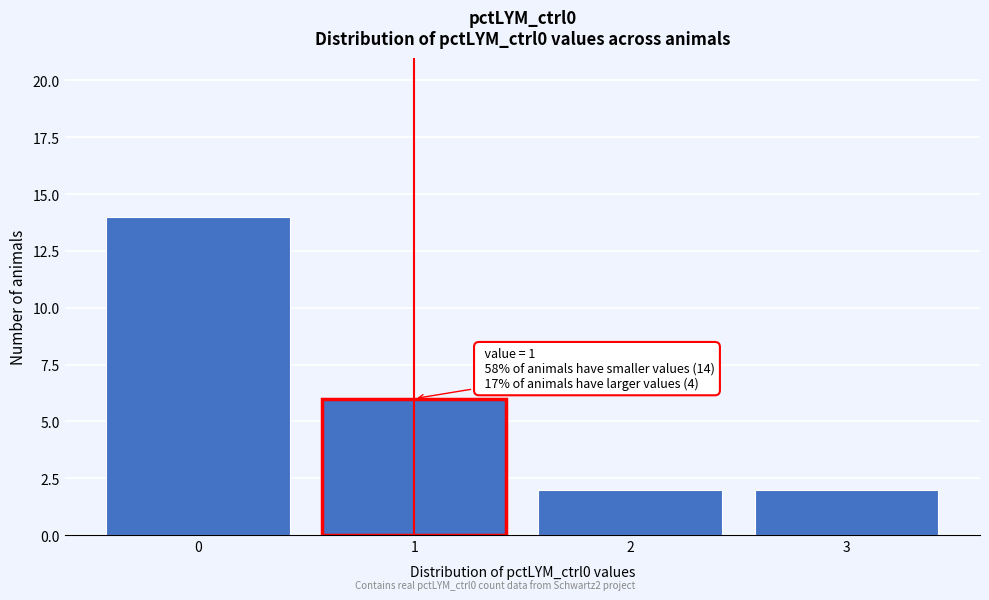

Which range on the x-axis has the tallest bar?

-0.5 to 0.5